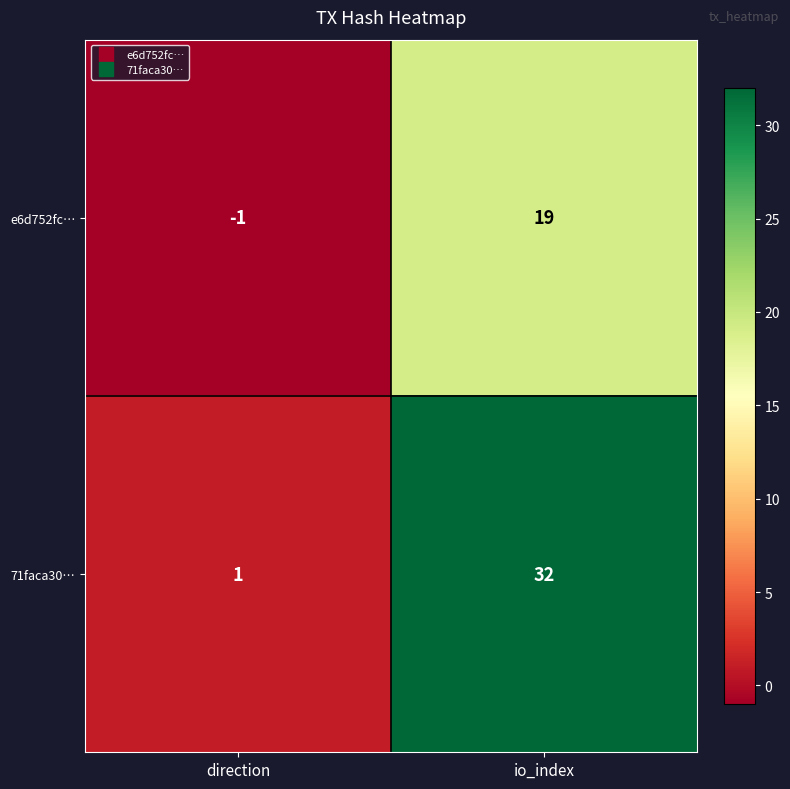

What is the sum of all e6d752fc… values?

18